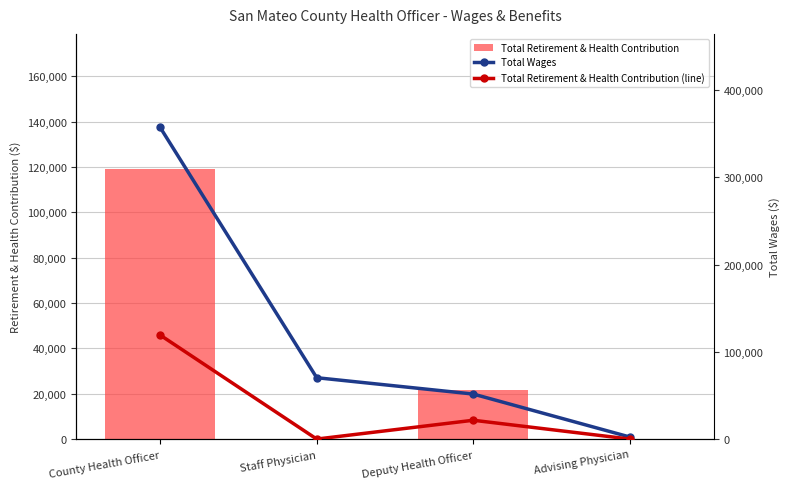

Which series has the largest total across all categories?

Total Wages